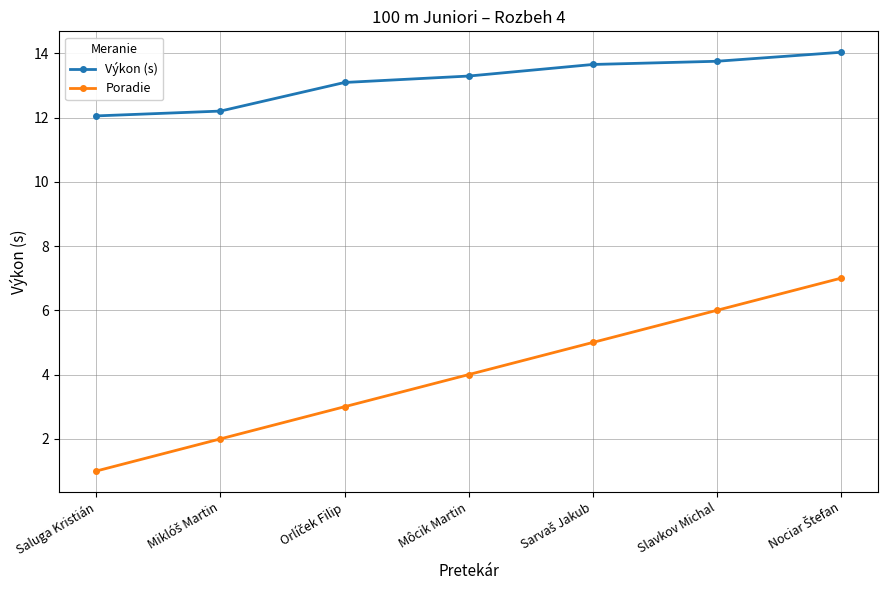

Rank the series by their maximum value, from lowest to highest.

Poradie, Výkon (s)